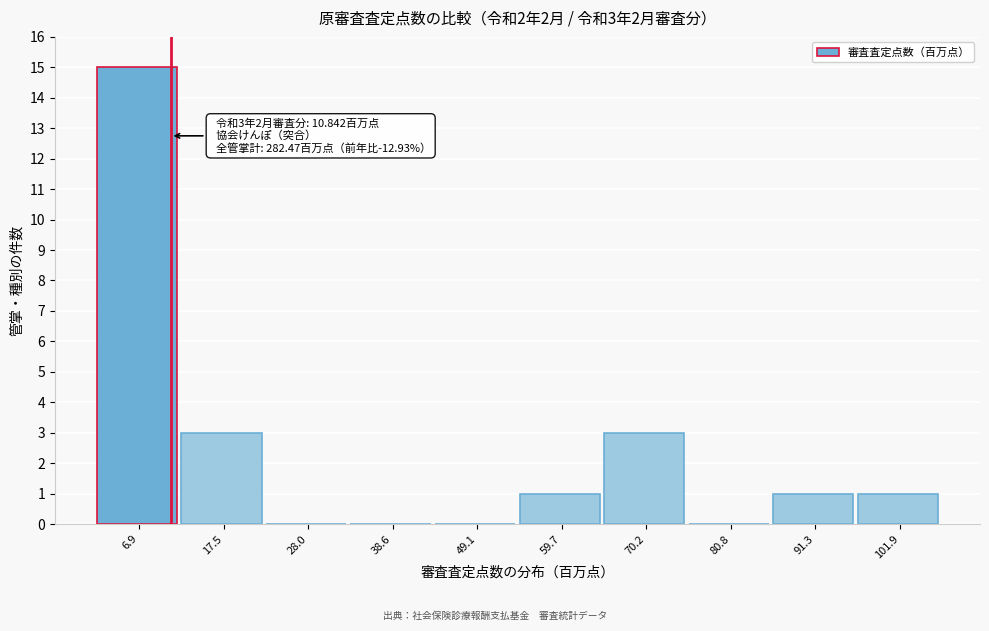

Which range on the x-axis has the tallest bar?

2 to 12